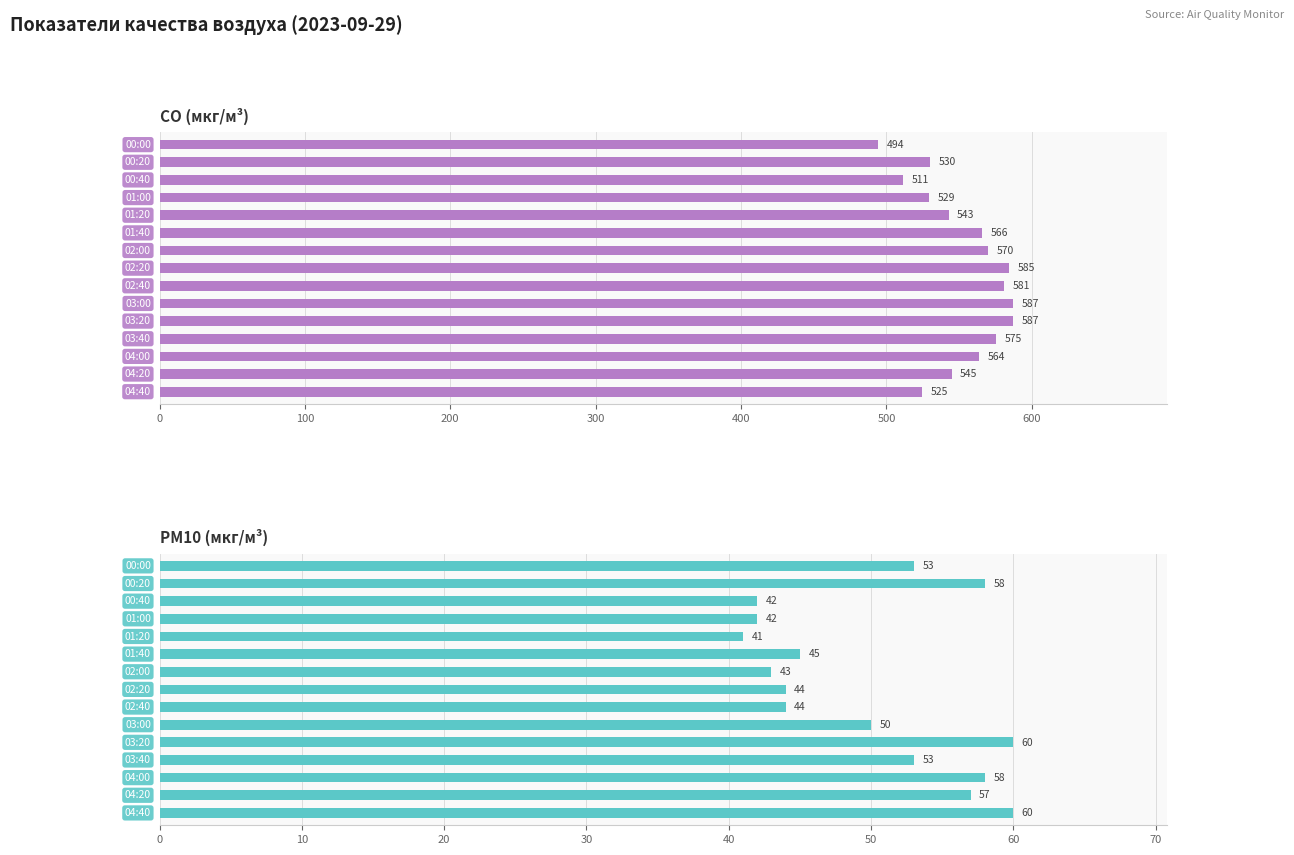

Is it true that PM10 (мкг/м³) equals 64.7 at 700?

False